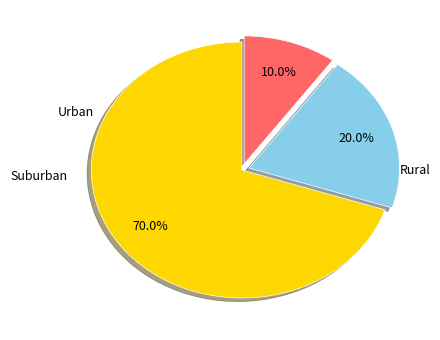

Is there a majority slice in this chart?

Yes